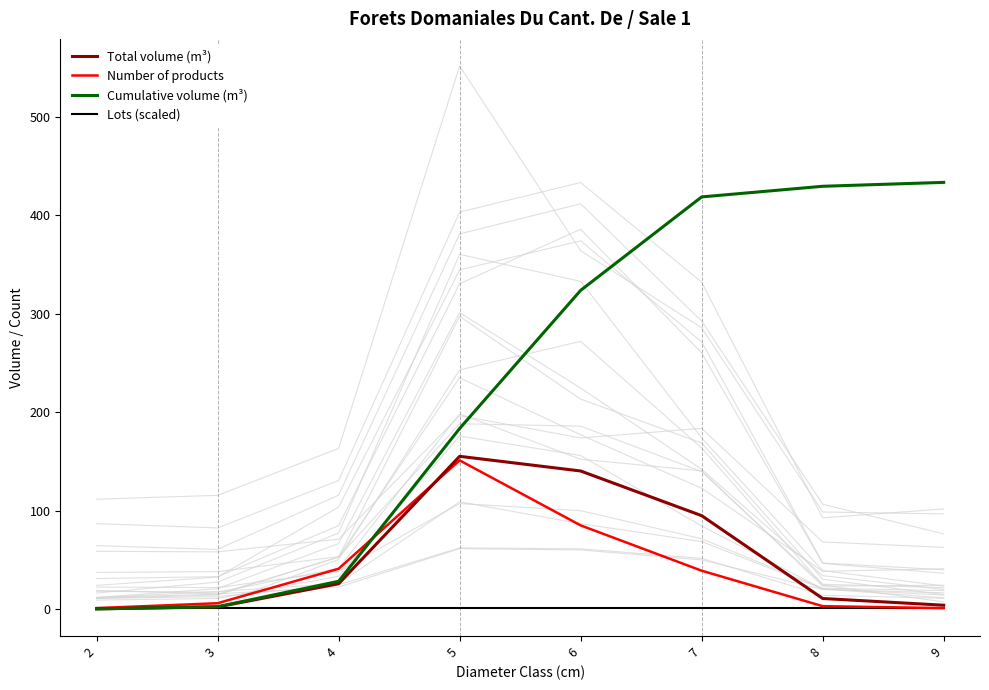

Reading left to right, transcribe all the data shown in this chart.

Total volume (m³): 0.3	2.2	25.8	155.1	140.2	94.9	10.8	4.0
Number of products: 1.0	6.0	41.0	151.0	85.0	39.0	3.0	1.0
Cumulative volume (m³): 0.3	2.5	28.2	183.4	323.6	418.4	429.2	433.2
Lots (scaled): 1.1	1.1	1.1	1.1	1.1	1.1	1.1	1.1